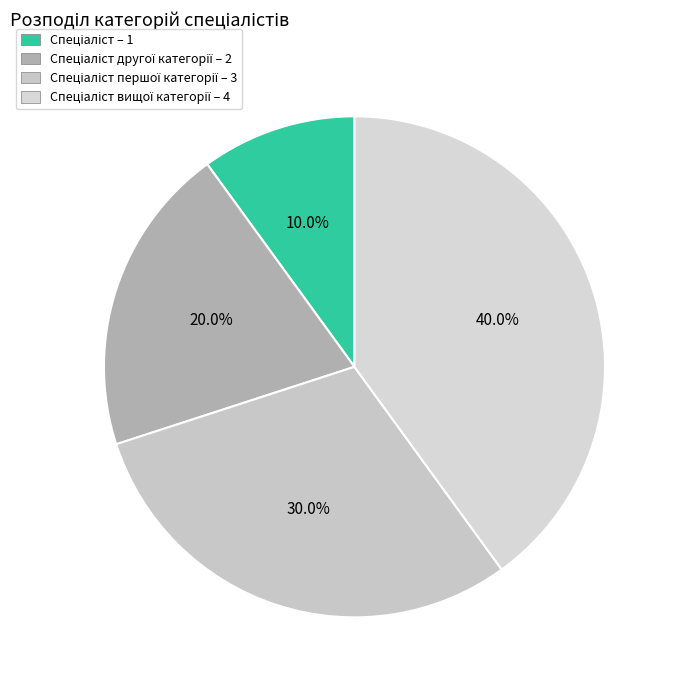

How many segments does this pie chart have?

4